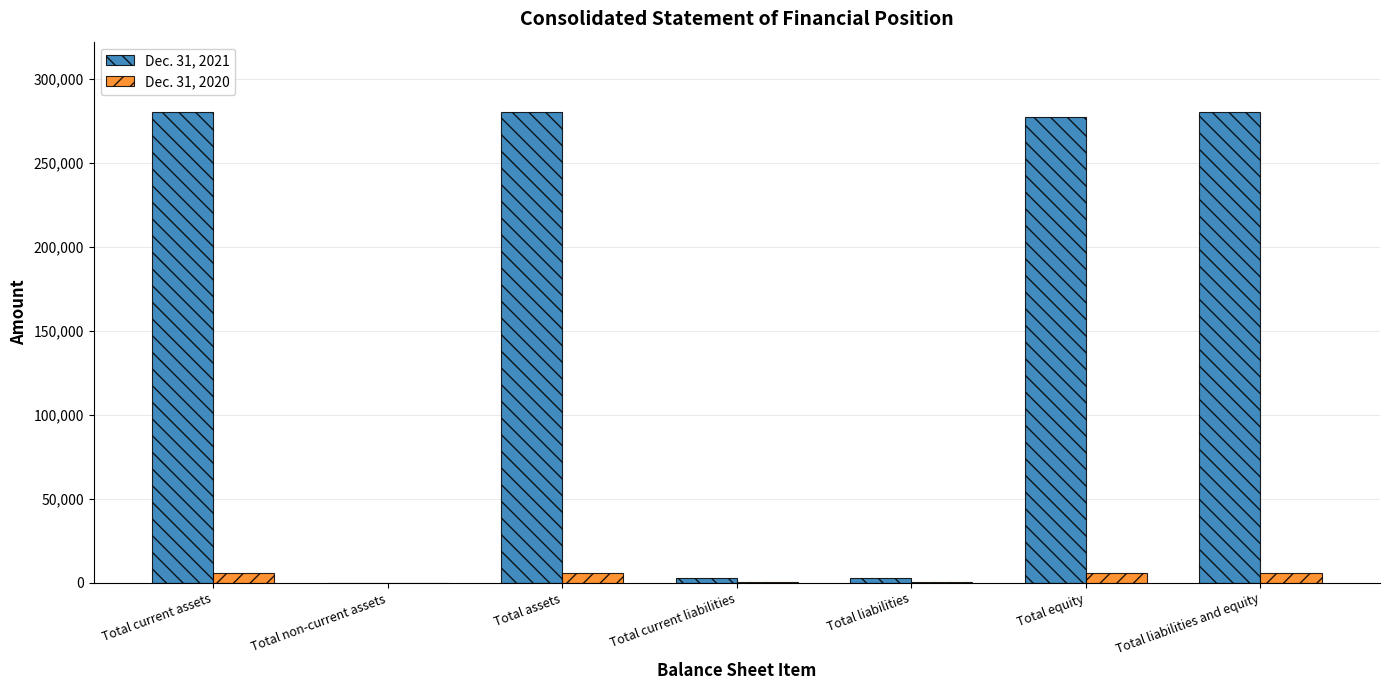

The Dec. 31, 2020 series shows 5912 at Total liabilities and equity. True or false?

True